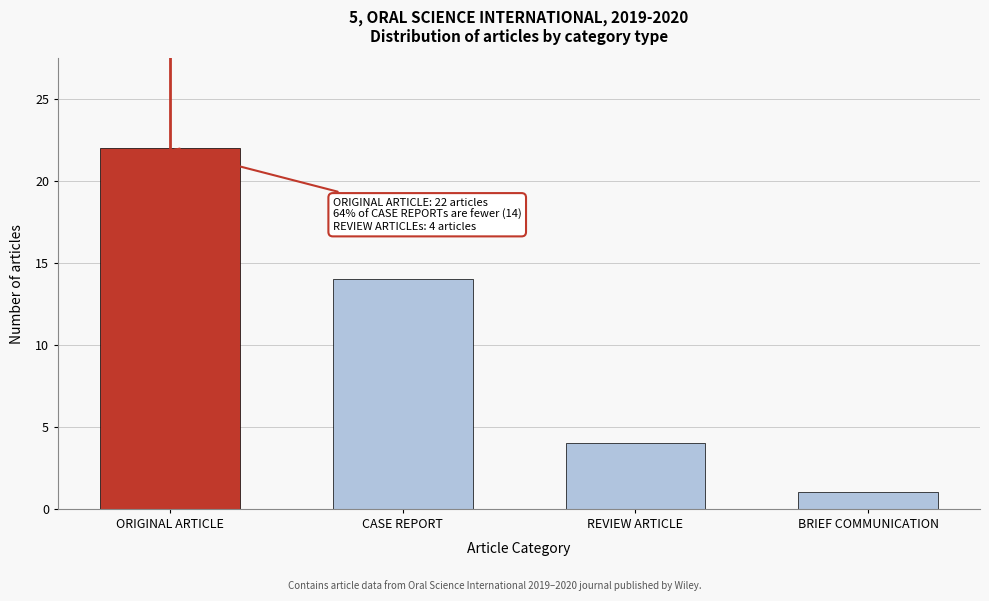

Reading left to right, extract all data points from this chart.

ORIGINAL ARTICLE=22	CASE REPORT=14	REVIEW ARTICLE=4	BRIEF COMMUNICATION=1